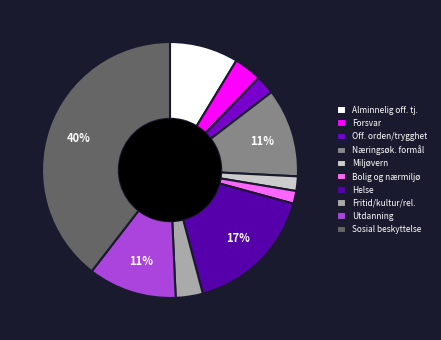

The Off. orden/trygghet slice represents 2% of the pie. True or false?

True